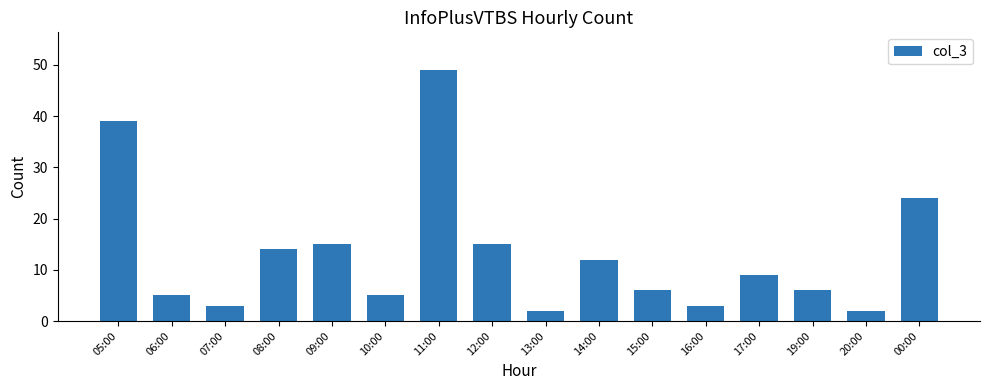

What is the difference between the values at 06:00 and 11:00?

44